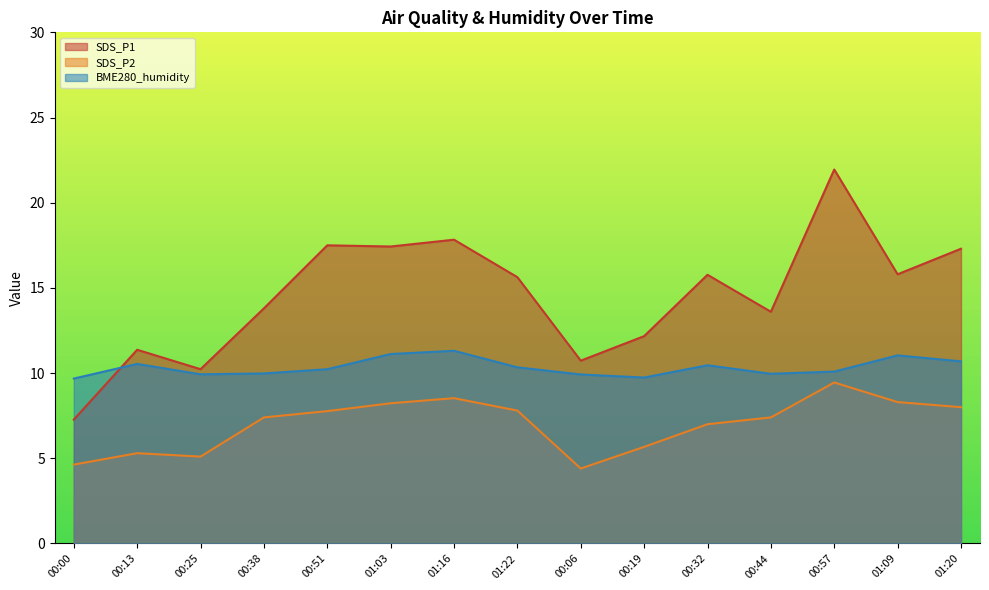

What position from the right is 00:32?

5